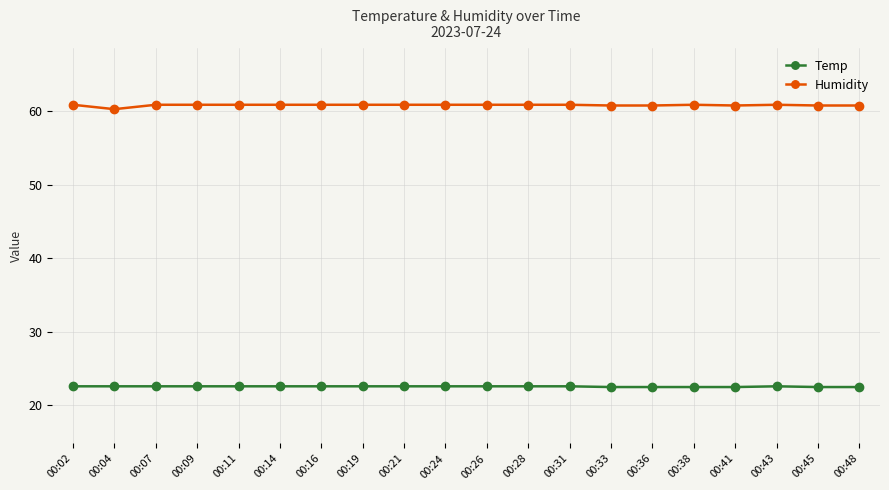

What is the sum of all Temp values?

451.4